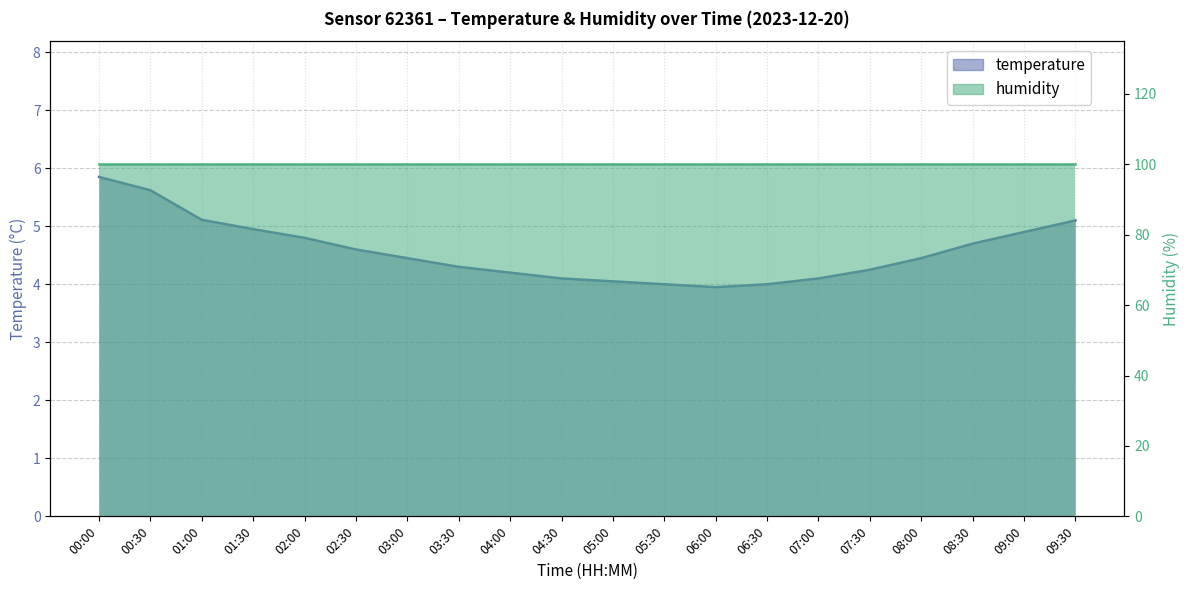

Reading left to right, extract all data points from this chart.

00:00=5.8	00:30=5.6	01:00=5.1	01:30=5.0	02:00=4.8	02:30=4.6	03:00=4.5	03:30=4.3	04:00=4.2	04:30=4.1	05:00=4.0	05:30=4.0	06:00=4.0	06:30=4.0	07:00=4.1	07:30=4.2	08:00=4.5	08:30=4.7	09:00=4.9	09:30=5.1